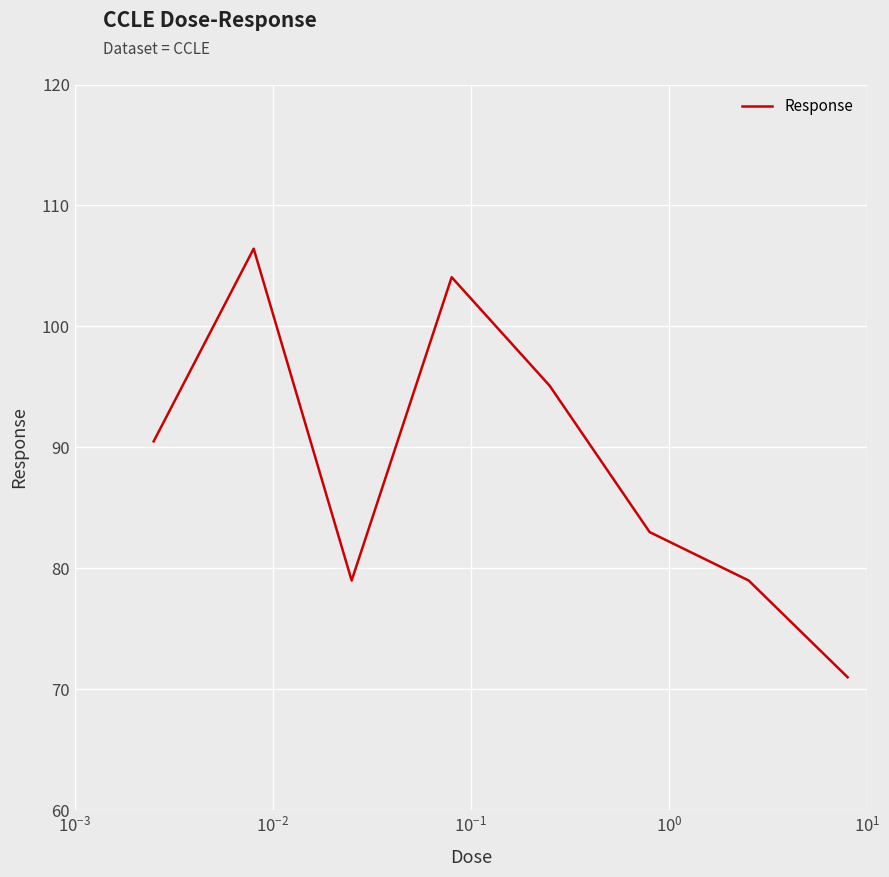

True or false: the data has more than 2 interior local peaks.

False